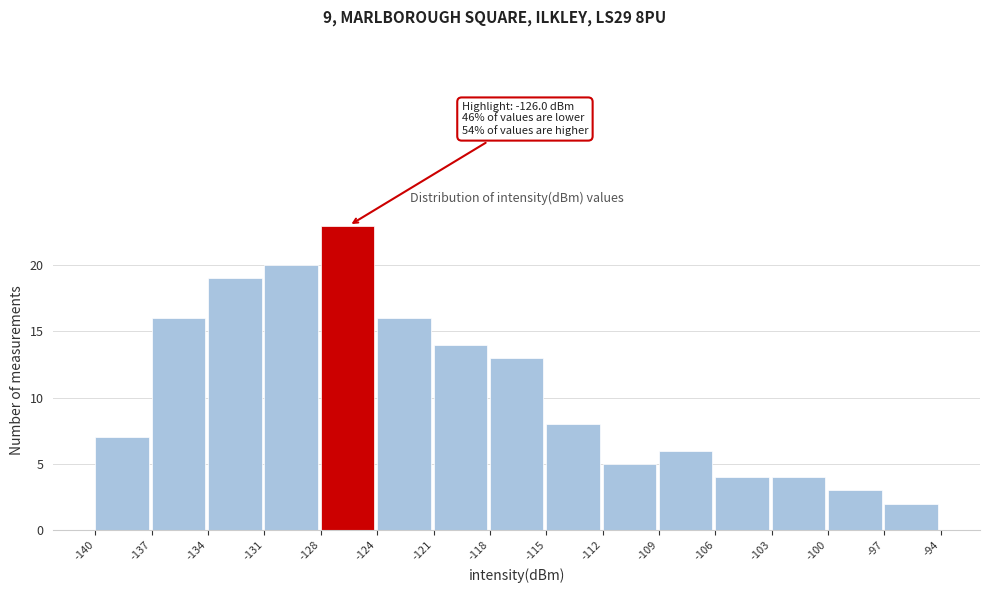

Which range on the x-axis has the tallest bar?

-128 to -124